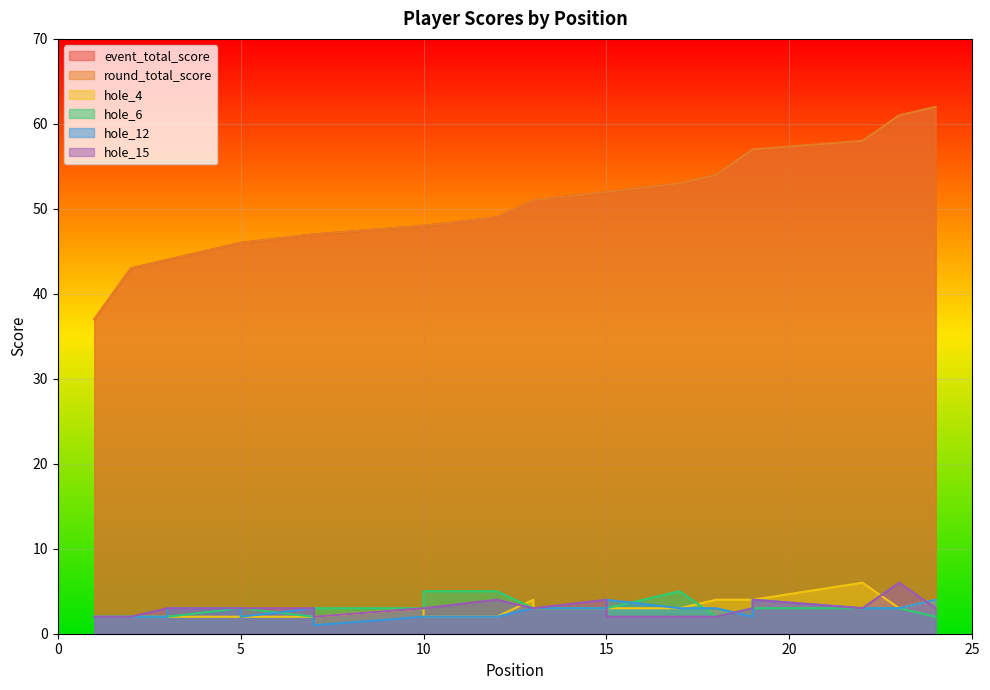

After their last crossing, which series has the higher values: hole_6 or hole_12?

hole_6